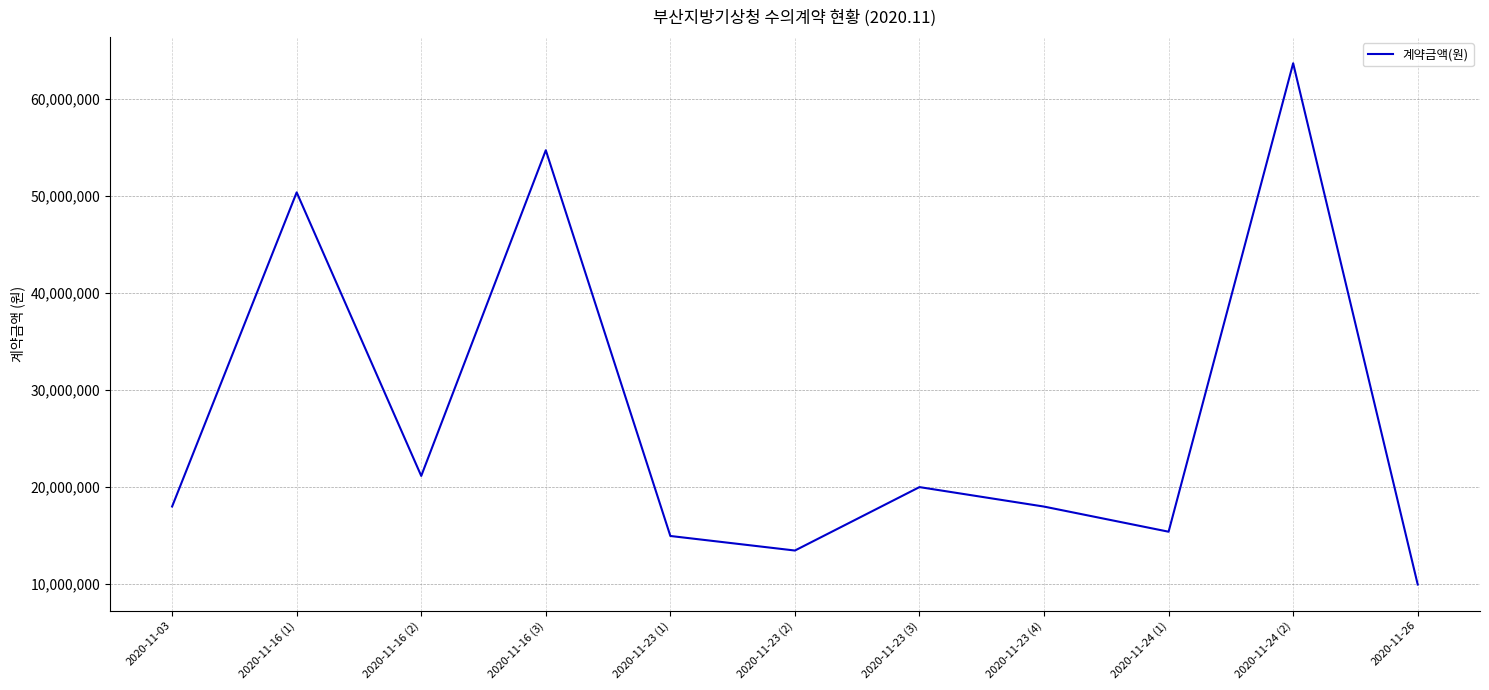

What is the difference between the maximum and minimum values?

53747000